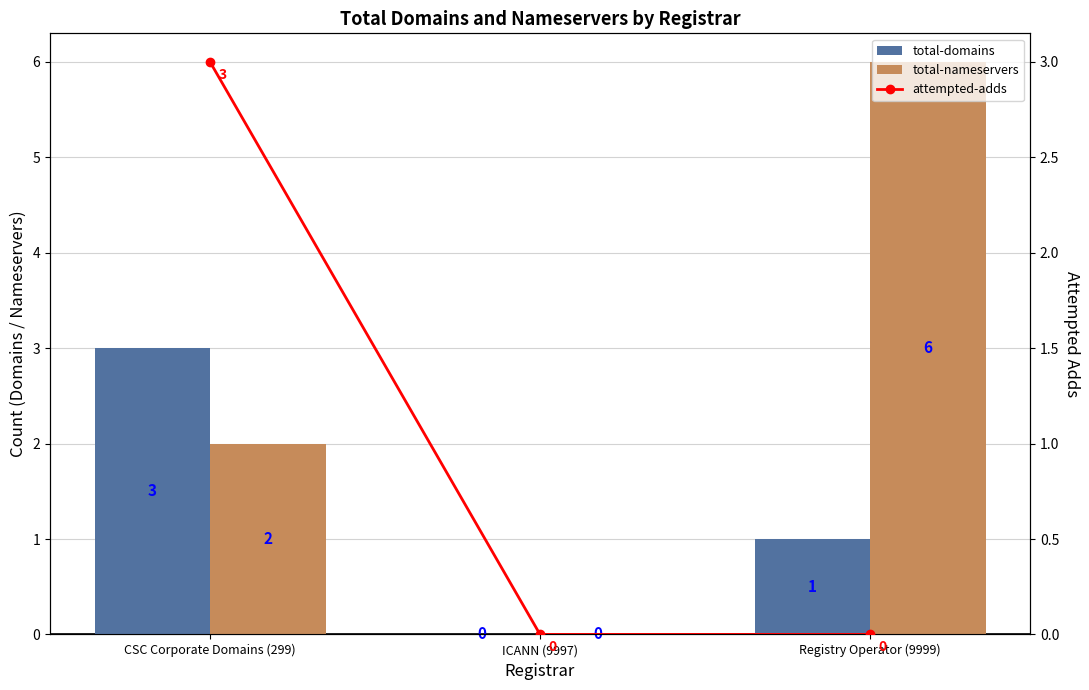

What is the difference between the total-nameservers values at CSC Corporate Domains (299) and Registry Operator (9999)?

4